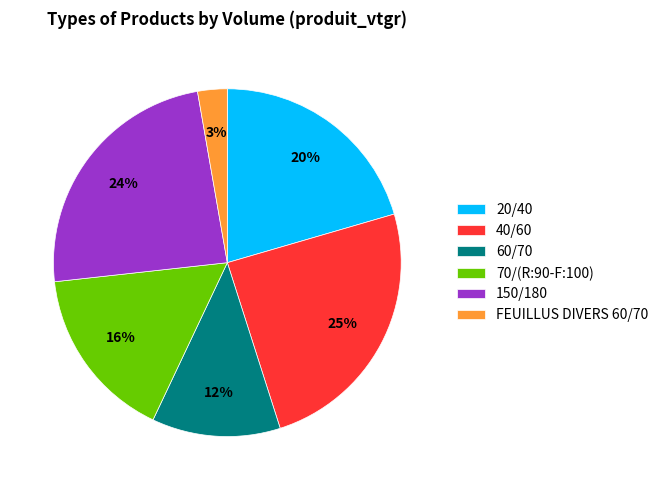

Is there any slice that represents more than half of the pie?

No